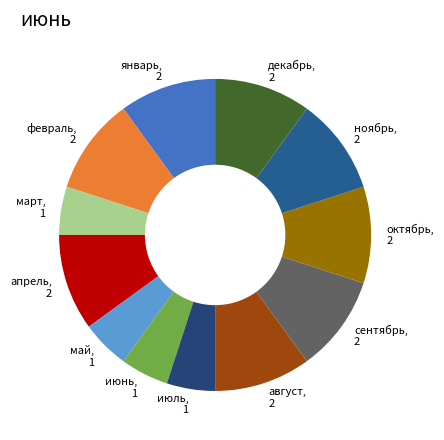

The январь slice represents 10% of the pie. True or false?

True